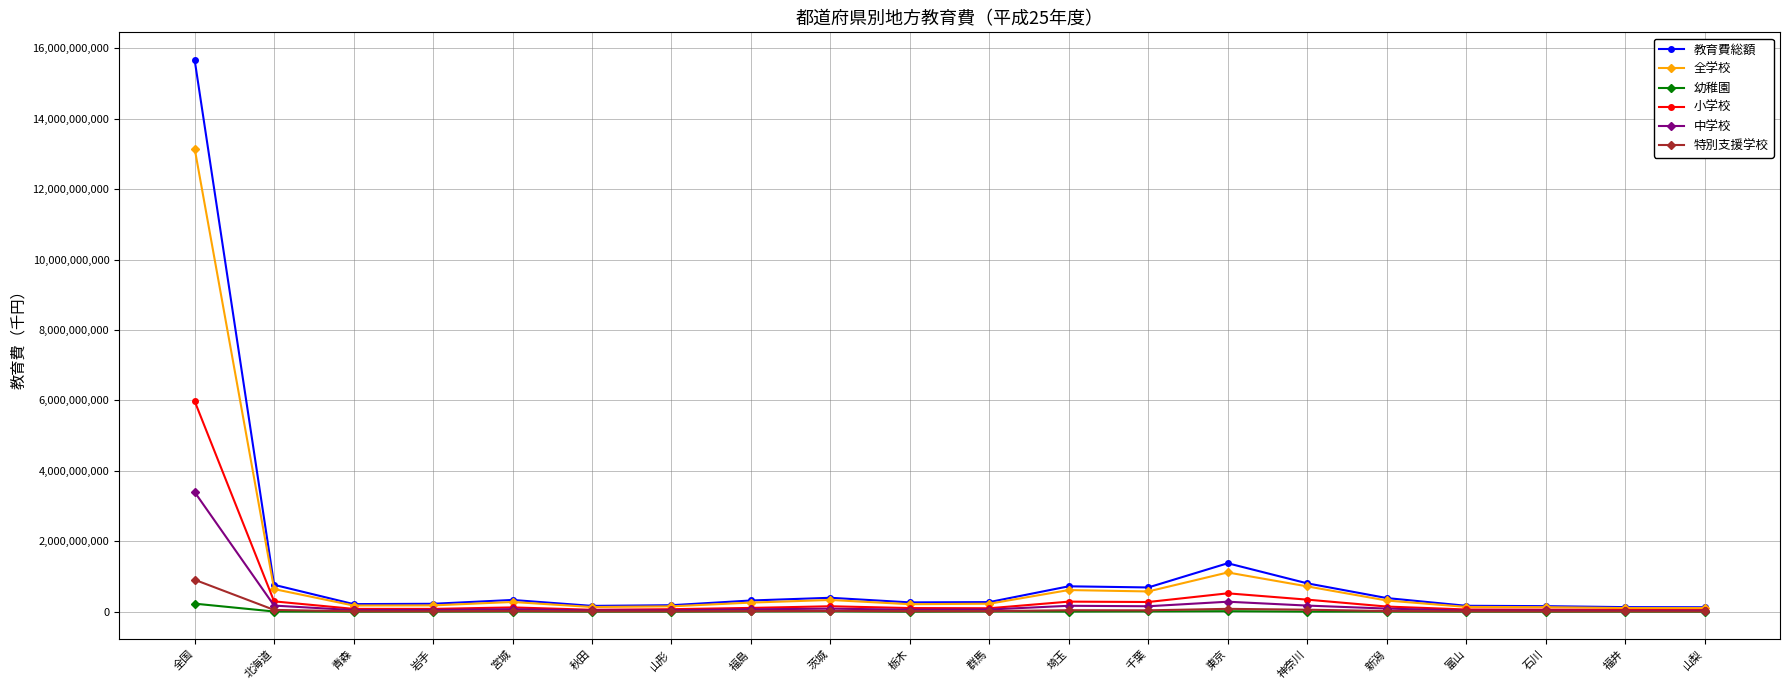

True or false: 教育費総額 has more than 0 interior local peaks.

True